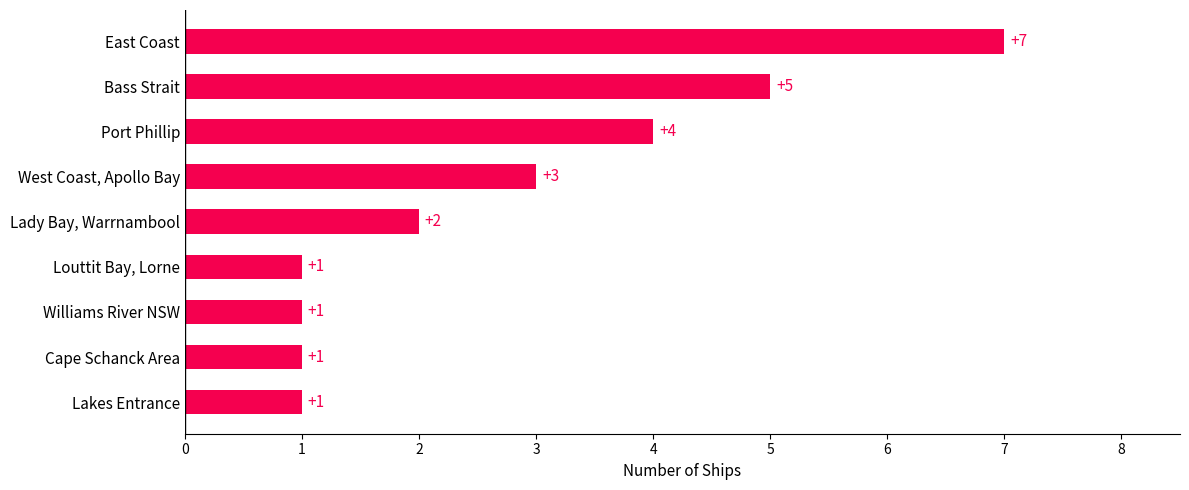

What is the greatest value displayed?

7